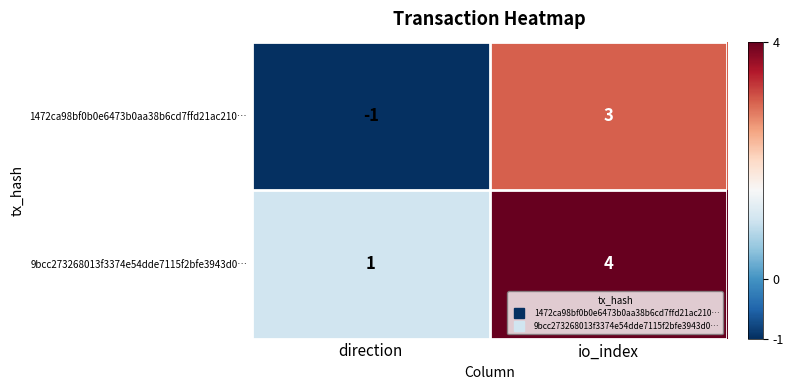

Which series has the largest range (max minus min)?

1472ca98bf0b0e6473b0aa38b6cd7ffd21ac210…